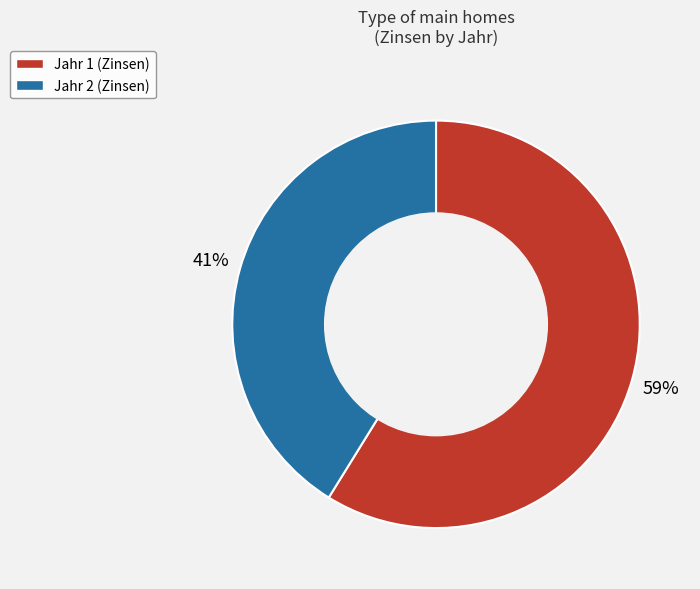

Do Jahr 1 (Zinsen) and Jahr 2 (Zinsen) together represent more than half of the pie?

Yes